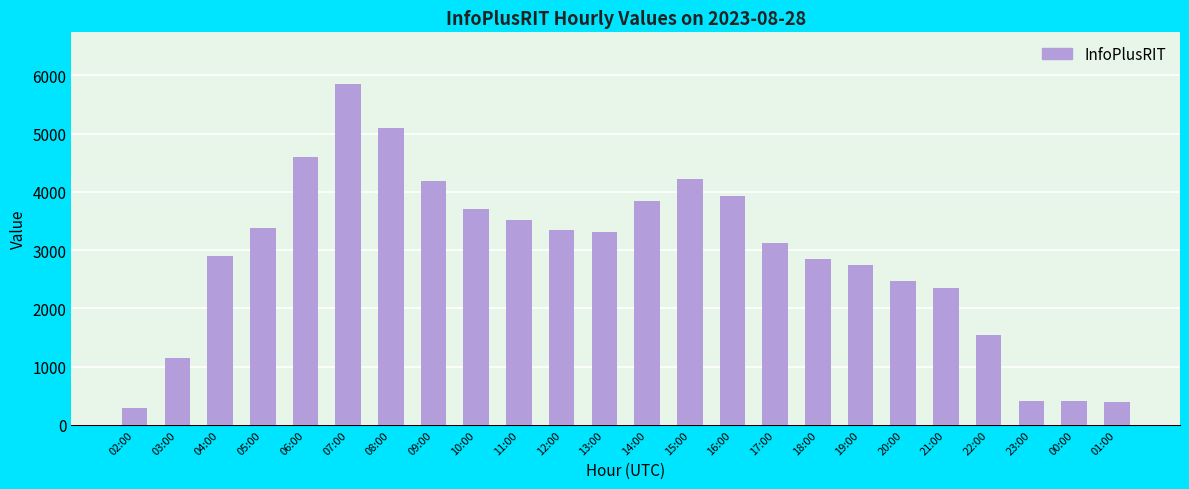

What is the greatest value displayed?

5859